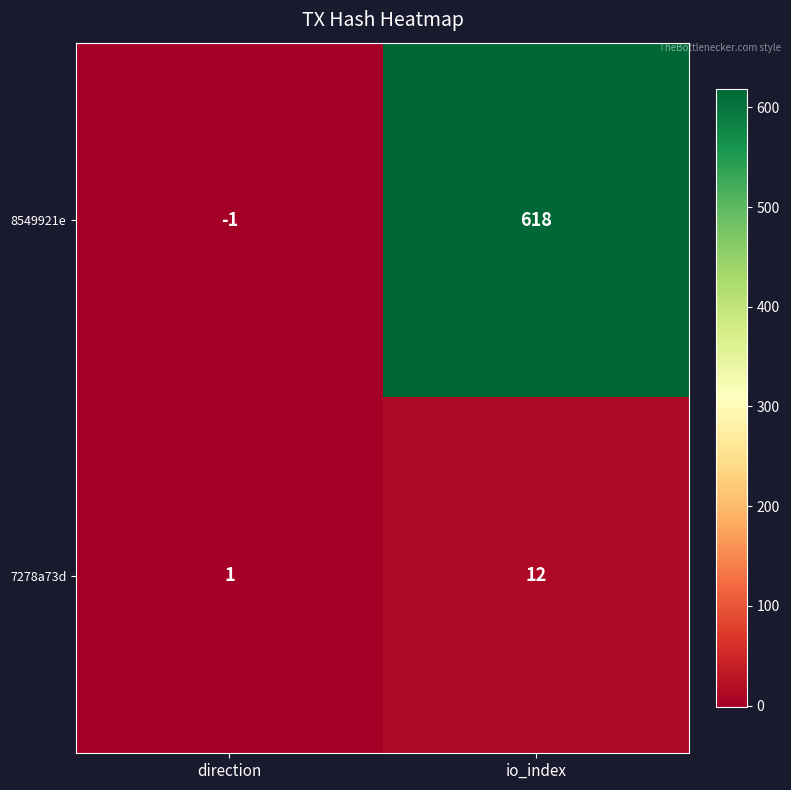

Which category has the highest value across all series?

io_index